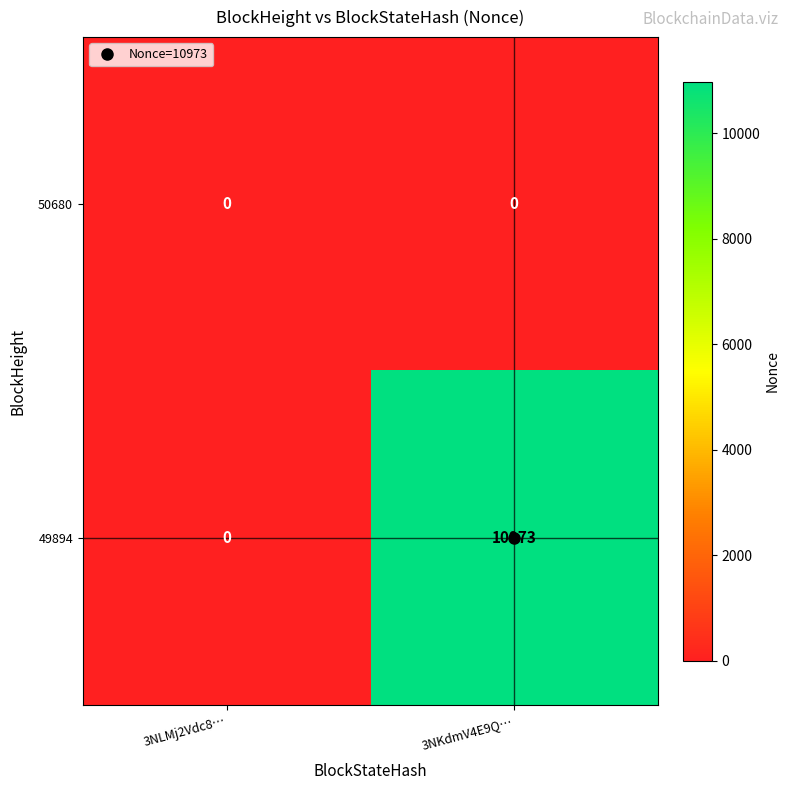

Which series has the largest range (max minus min)?

49894